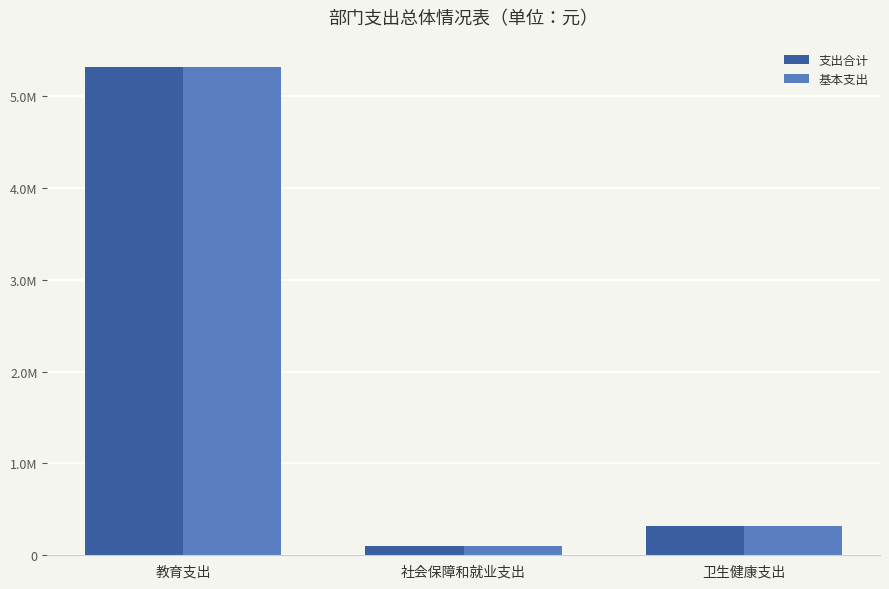

Are the bars horizontal?

No